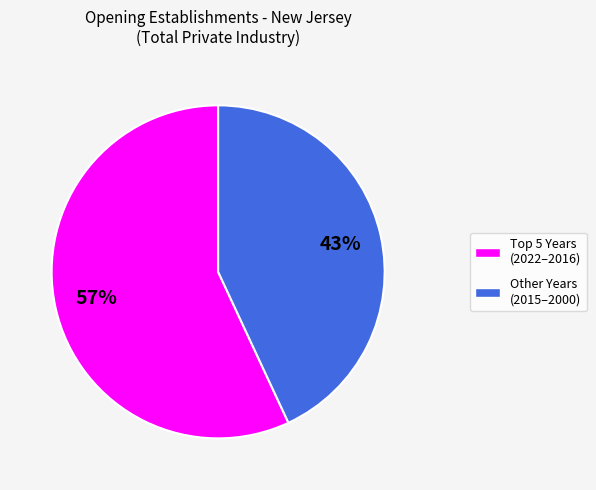

To the nearest percent, what is the average slice percentage?

50%